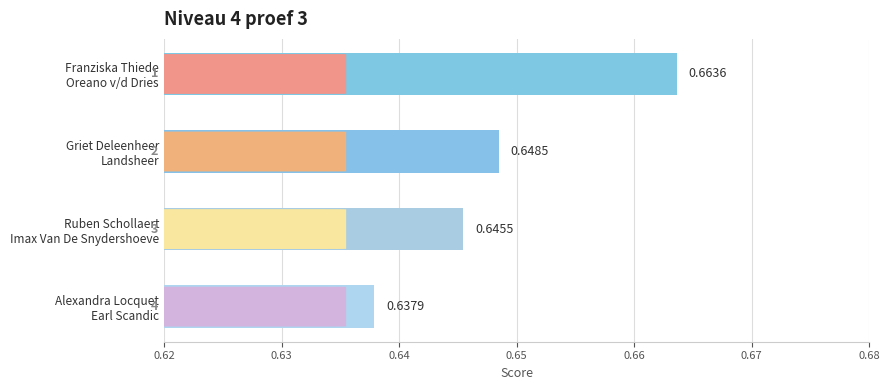

How many series are shown in this chart?

1